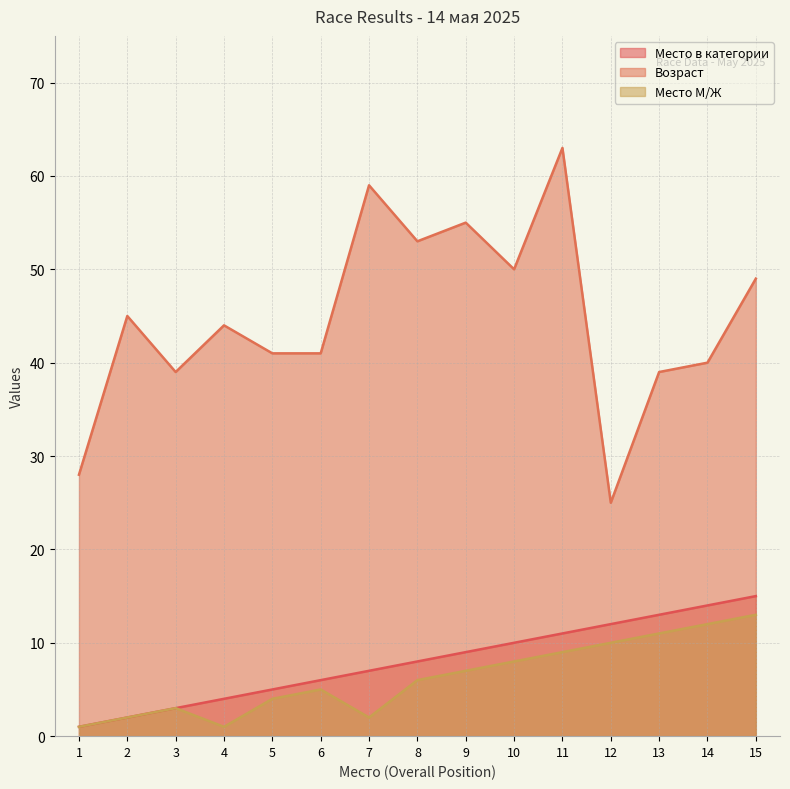

What is the difference between the highest and lowest values at 5?

37